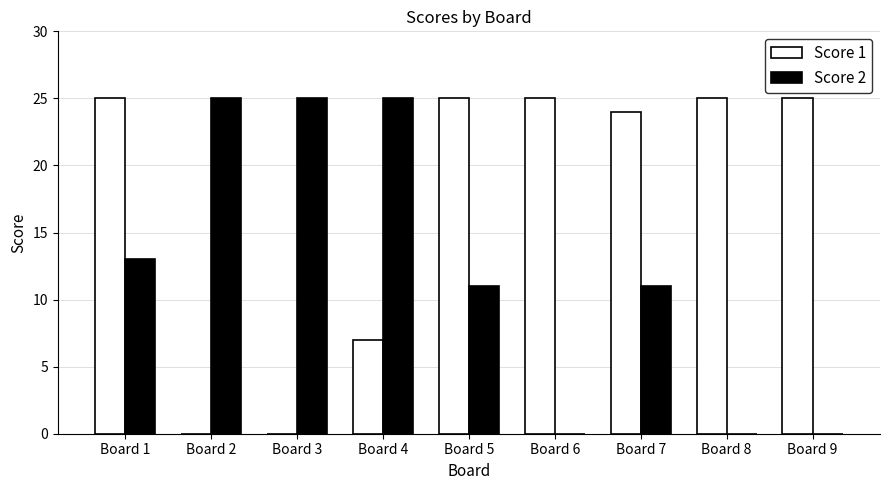

Is the value of Score 2 at Board 2 greater than the value of Score 1 at Board 3?

Yes